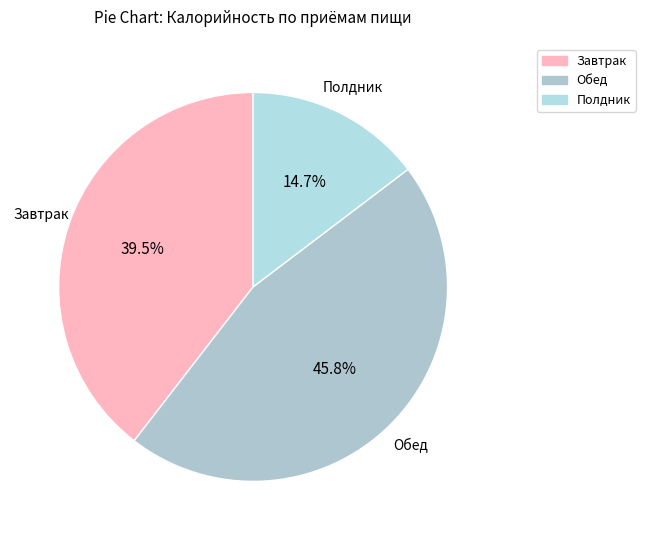

Combined, do Полдник and Обед account for over 50%?

Yes